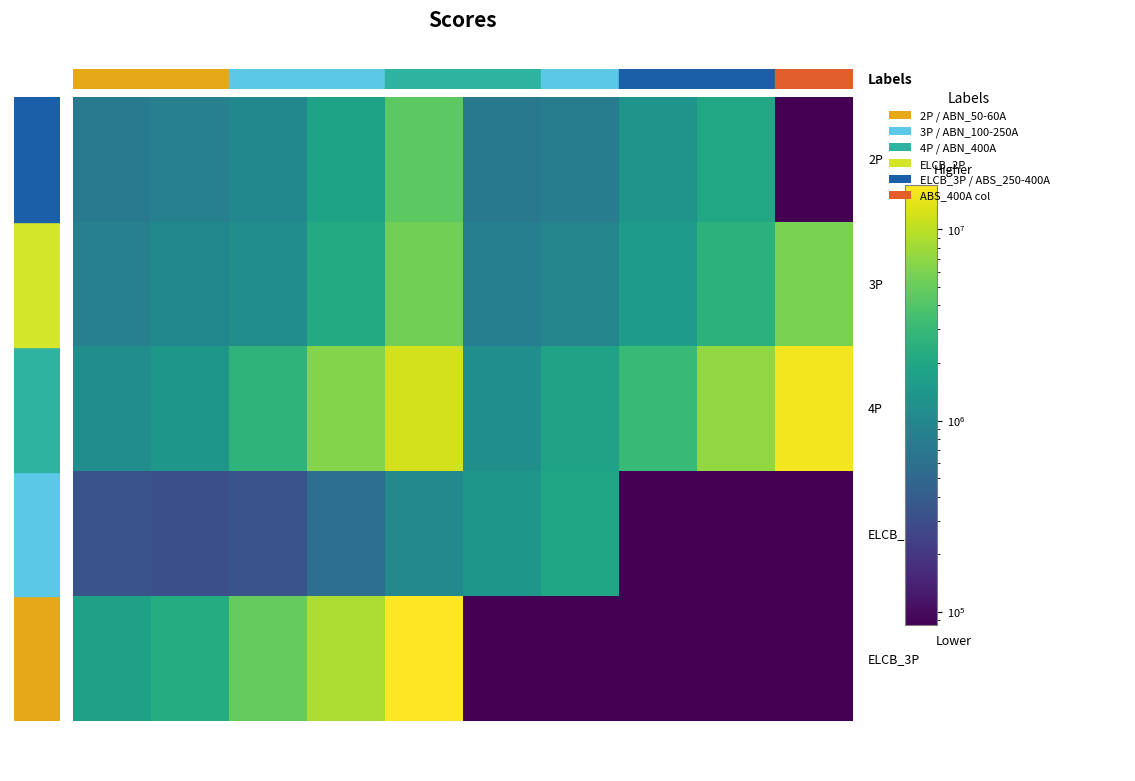

List the series in order of their peak value, highest first.

ELCB_3P, 4P, 3P, 2P, ELCB_2P